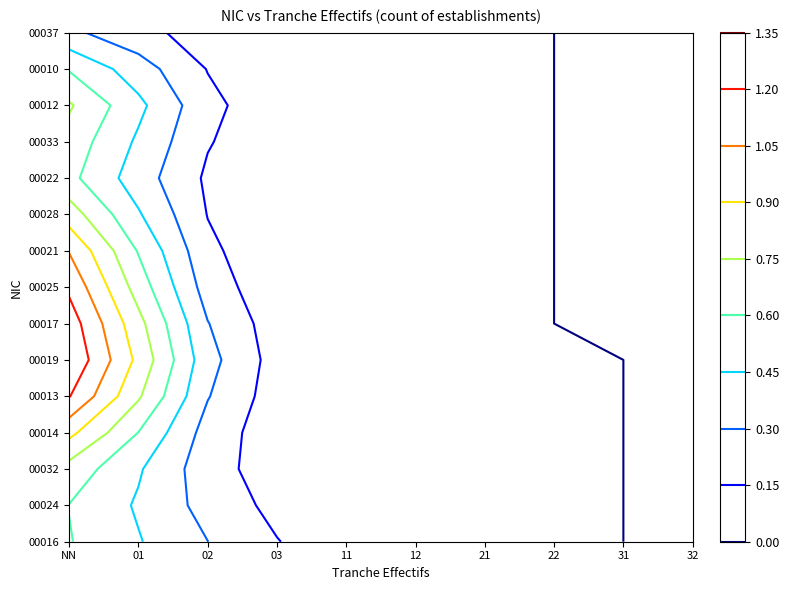

Reading left to right, transcribe all the data shown in this chart.

00016: NN=0	01=0	02=1	03=0	11=0	12=0	21=0	22=0	31=0	32=0
00024: NN=1	01=0	02=0	03=0	11=0	12=0	21=0	22=0	31=0	32=0
00032: NN=0	01=1	02=0	03=0	11=0	12=0	21=0	22=0	31=0	32=0
00014: NN=1	01=0	02=0	03=0	11=0	12=0	21=0	22=0	31=0	32=0
00013: NN=1	01=0	02=0	03=0	11=0	12=0	21=0	22=0	31=0	32=0
00019: NN=1	01=0	02=0	03=0	11=0	12=0	21=0	22=0	31=0	32=0
00017: NN=1	01=0	02=0	03=0	11=0	12=0	21=0	22=0	31=0	32=0
00025: NN=1	01=0	02=0	03=0	11=0	12=0	21=0	22=0	31=0	32=0
00021: NN=1	01=0	02=0	03=0	11=0	12=0	21=0	22=0	31=0	32=0
00028: NN=1	01=0	02=0	03=0	11=0	12=0	21=0	22=0	31=0	32=0
00022: NN=0	01=0	02=0	03=0	11=0	12=0	21=0	22=0	31=0	32=0
00033: NN=1	01=0	02=0	03=0	11=0	12=0	21=0	22=0	31=0	32=0
00012: NN=1	01=0	02=0	03=0	11=0	12=0	21=0	22=0	31=0	32=0
00010: NN=1	01=0	02=0	03=0	11=0	12=0	21=0	22=0	31=0	32=0
00037: NN=0	01=0	02=0	03=0	11=0	12=0	21=0	22=0	31=0	32=0